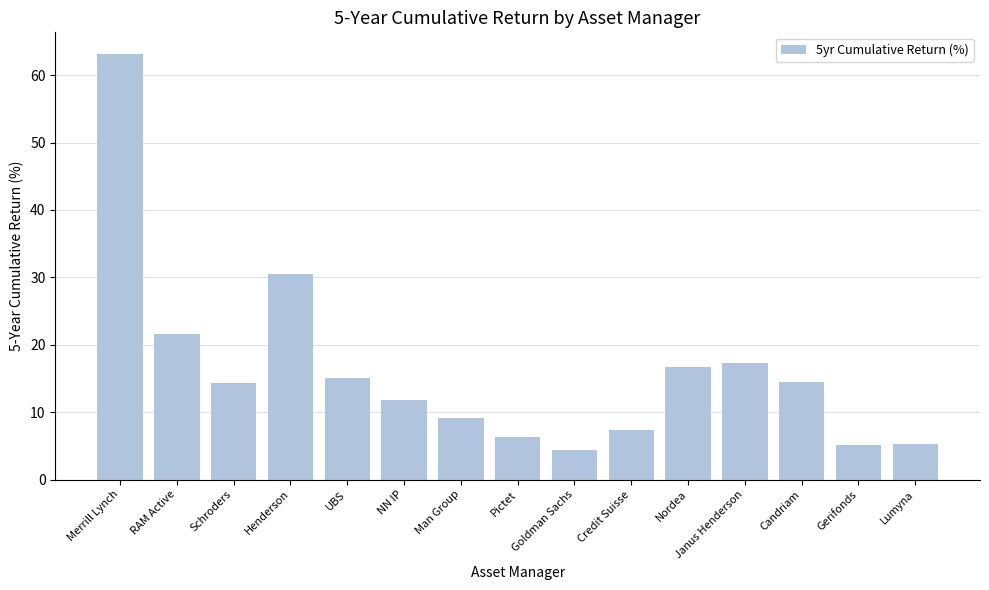

What is the greatest value displayed?

63.2